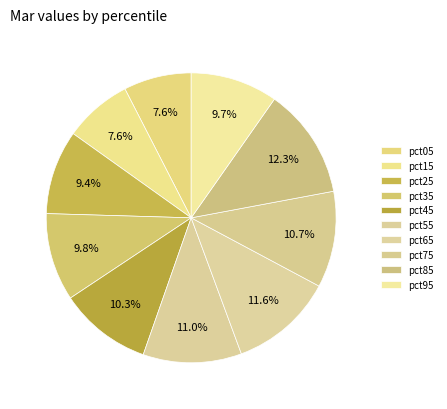

What percentage is NOT represented by pct15?

92.4%